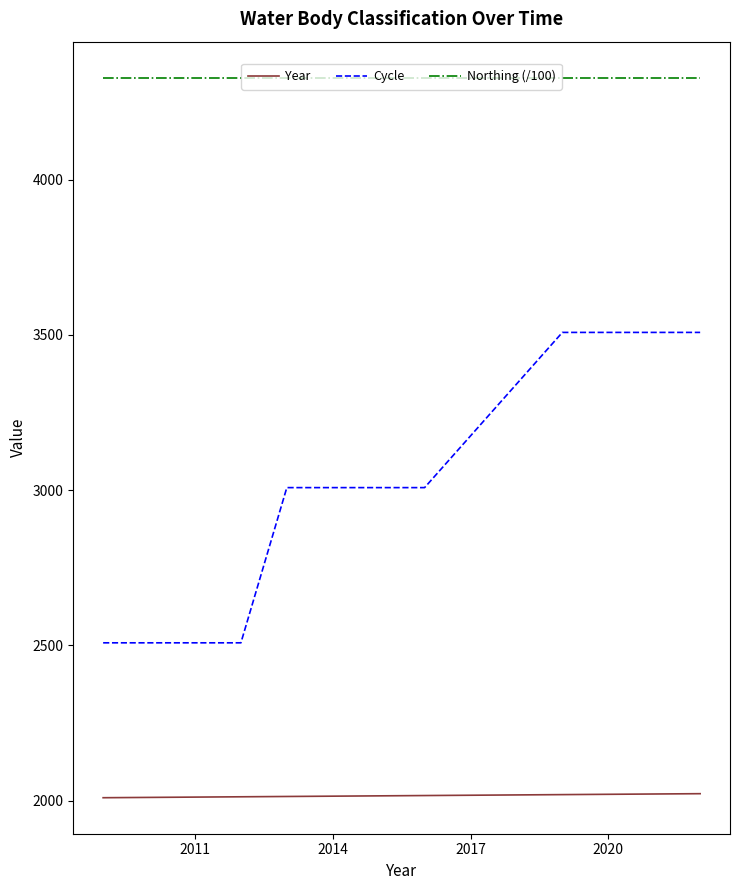

True or false: Northing (/100) and Cycle intersect in this chart.

False